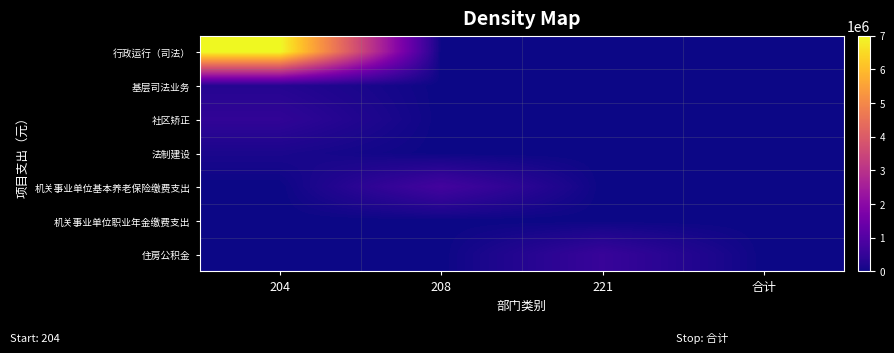

Which series has the widest spread of values?

行政运行（司法）